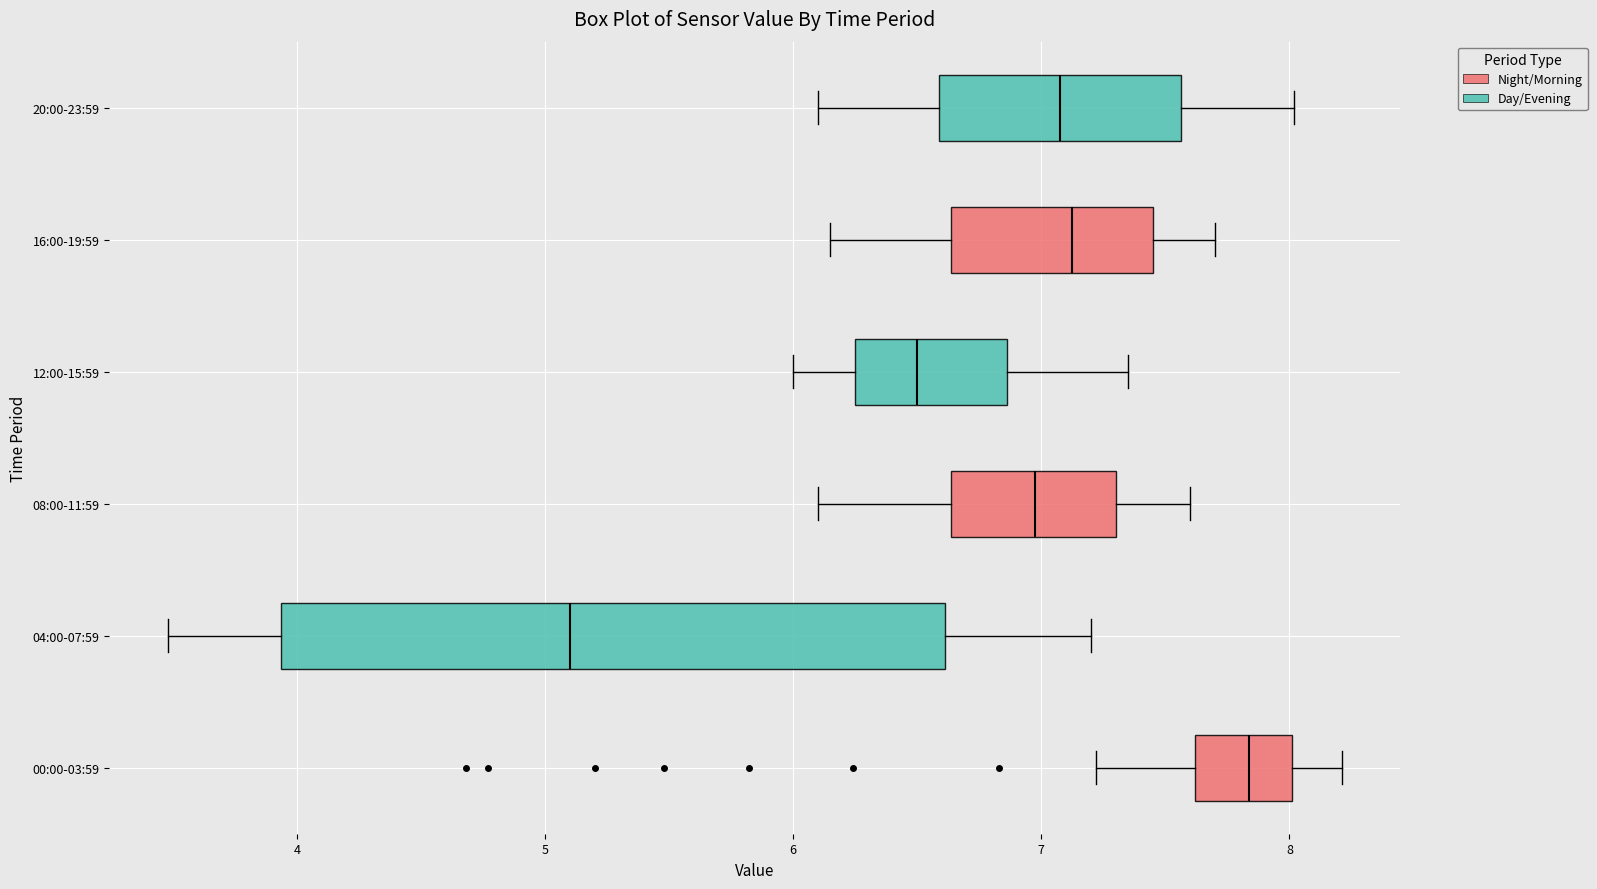

Which box's median line is the furthest to the right?

00:00-03:59